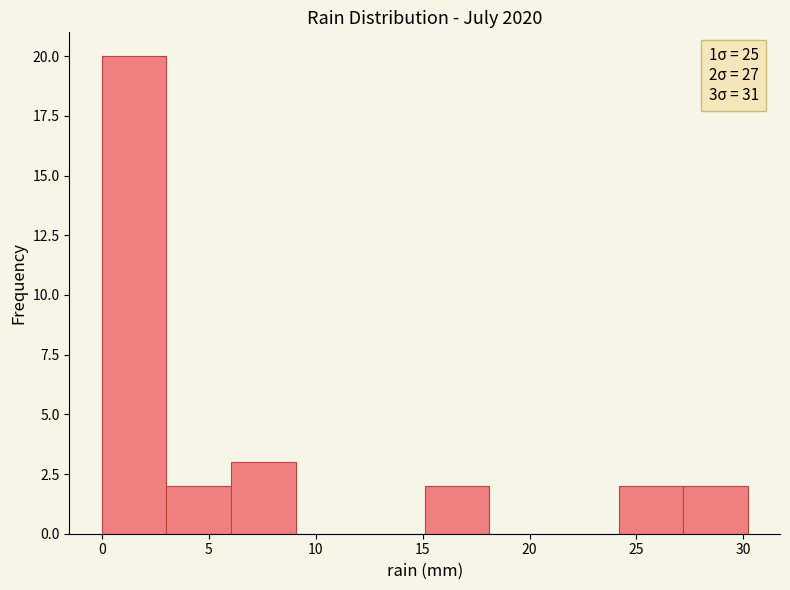

Over which range of the x-axis is the bar tallest?

0 to 3